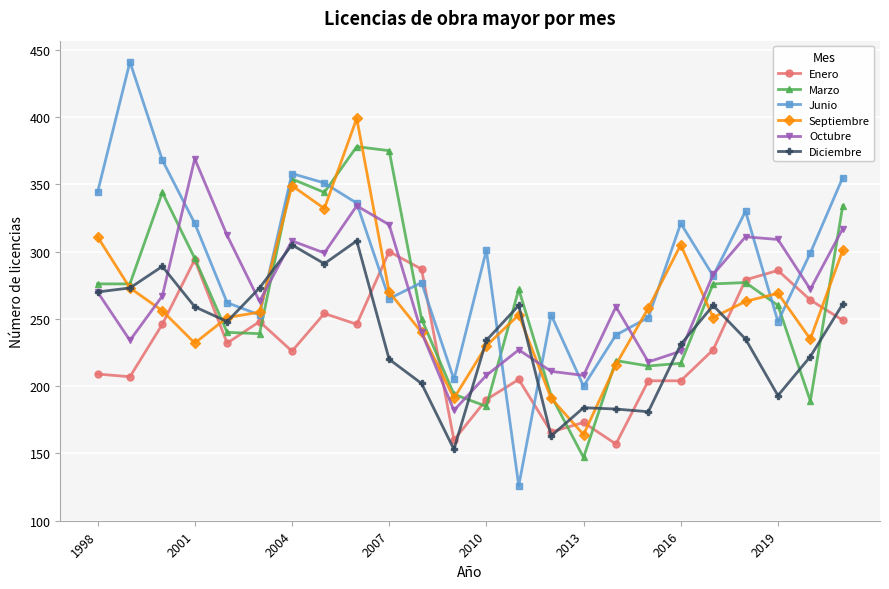

What is the difference between the maximum and minimum values in the Septiembre series?

235